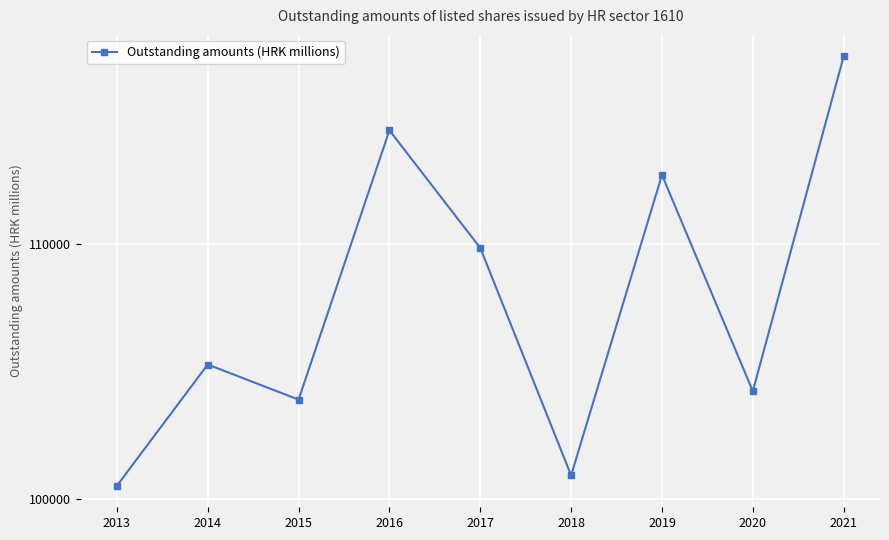

What is the sum of the values at 2015 and 2017?

213772